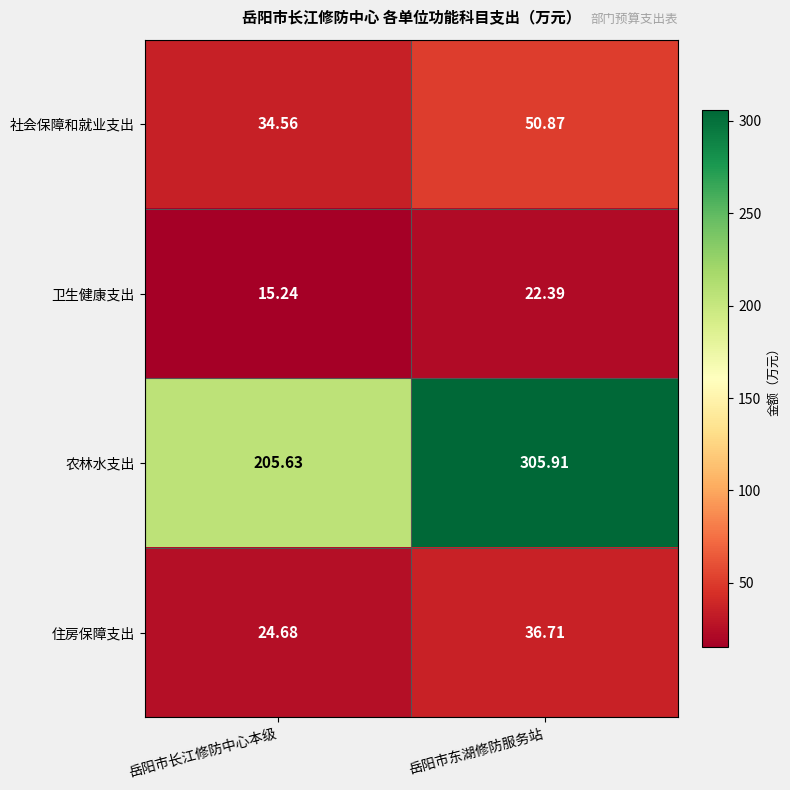

What is the total value across all series at 岳阳市东湖修防服务站?

415.9